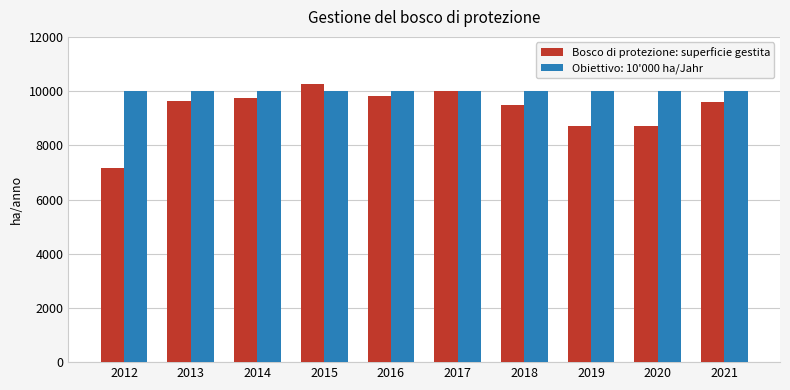

What is the difference between the Bosco di protezione: superficie gestita values at 2021 and 2019?

864.0